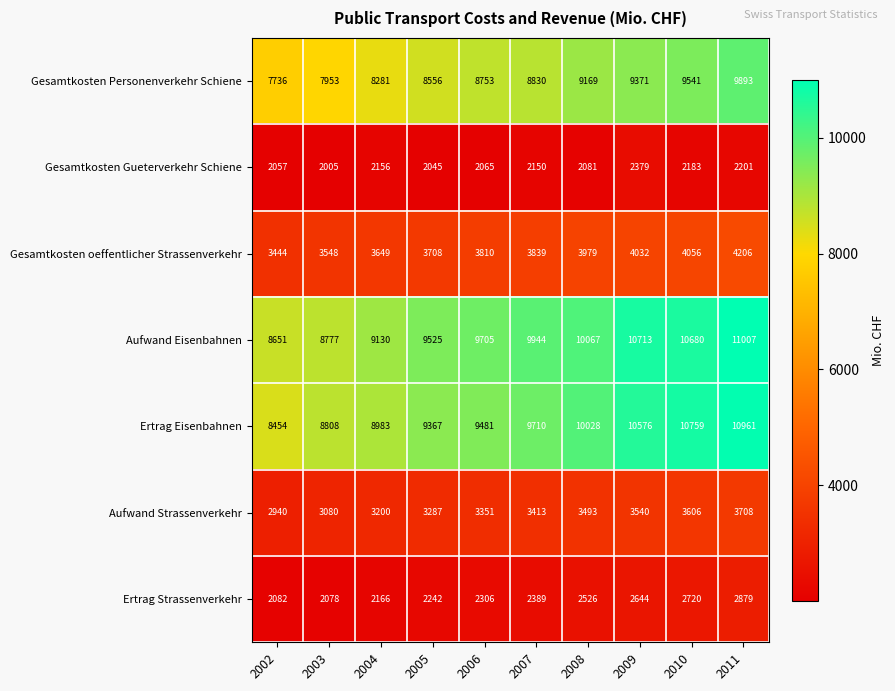

What is the difference between the maximum and minimum values in the Gesamtkosten oeffentlicher Strassenverkehr series?

762